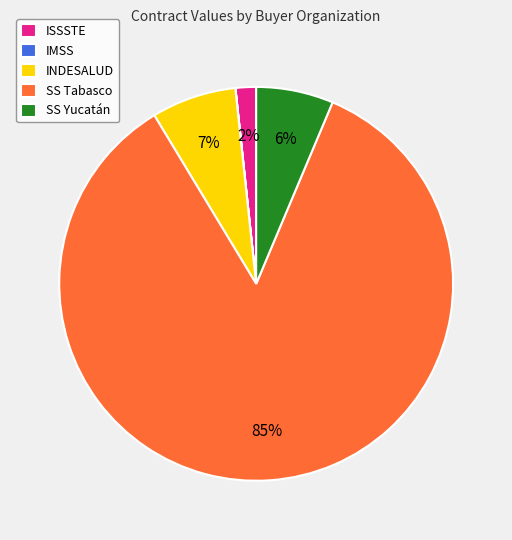

Is the sum of INDESALUD and SS Yucatán greater than half?

No